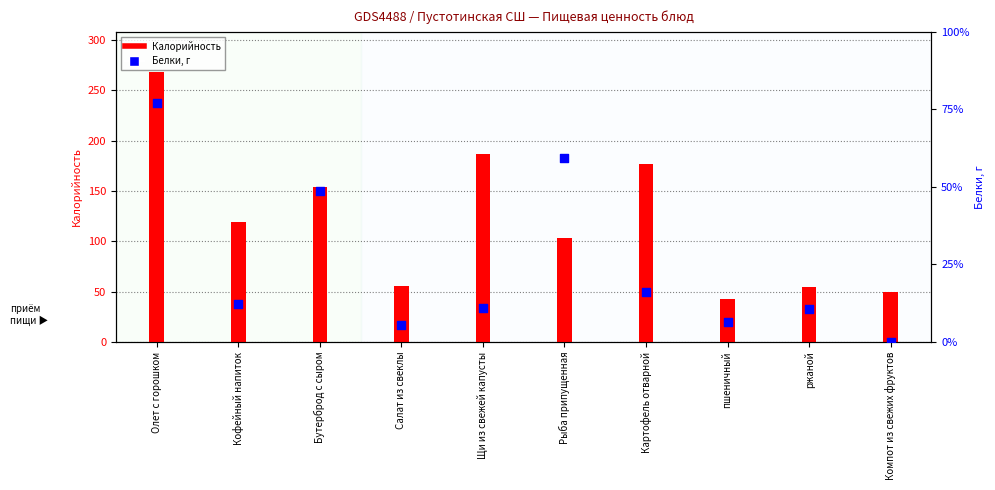

Which series reaches the maximum Y coordinate?

Калорийность